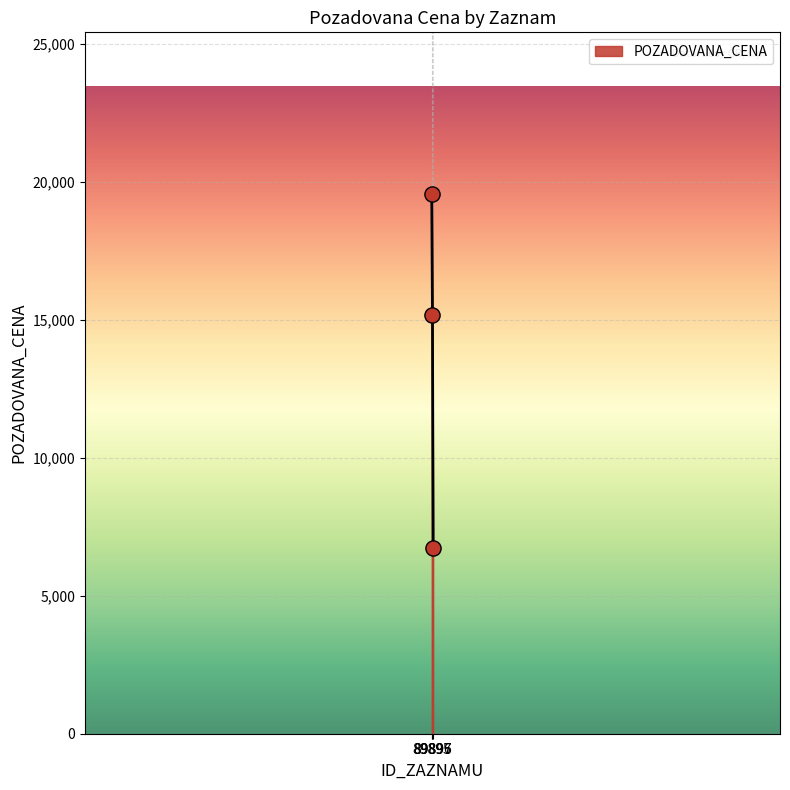

What is the change in value from 89895 to 89897?

-12840